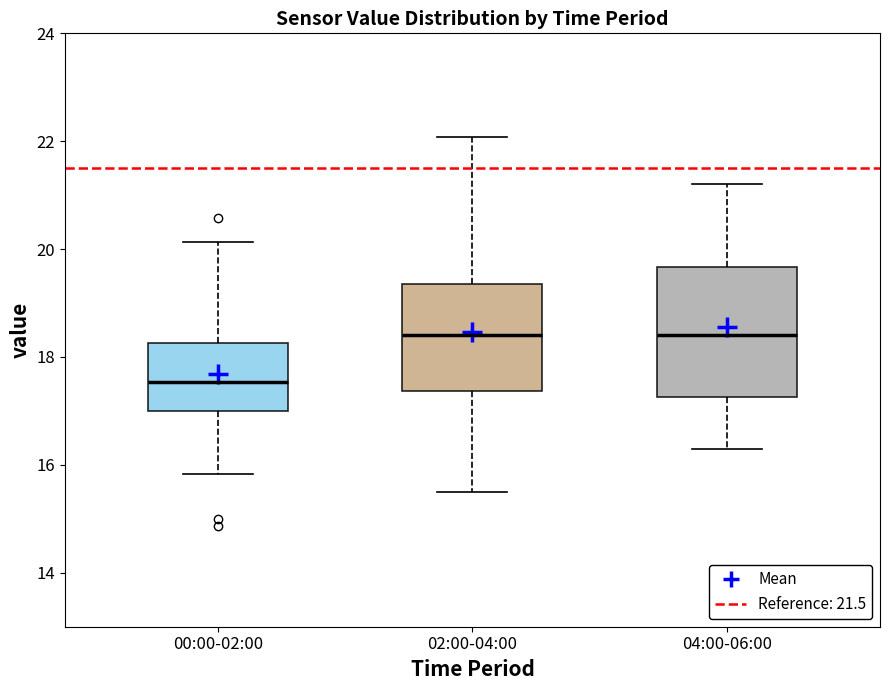

Reading left to right, transcribe this box plot: for each box, give where its median line is, the range the box spans, and where its two whiskers end, as read against the y-axis. The values are not printed on the chart, so give them approximately, as read against the axis.

00:00-02:00: median 17.6, box 17.0 to 18.2, whiskers 15.8 to 20.2
02:00-04:00: median 18.4, box 17.4 to 19.4, whiskers 15.6 to 22.0
04:00-06:00: median 18.4, box 17.2 to 19.6, whiskers 16.4 to 21.2